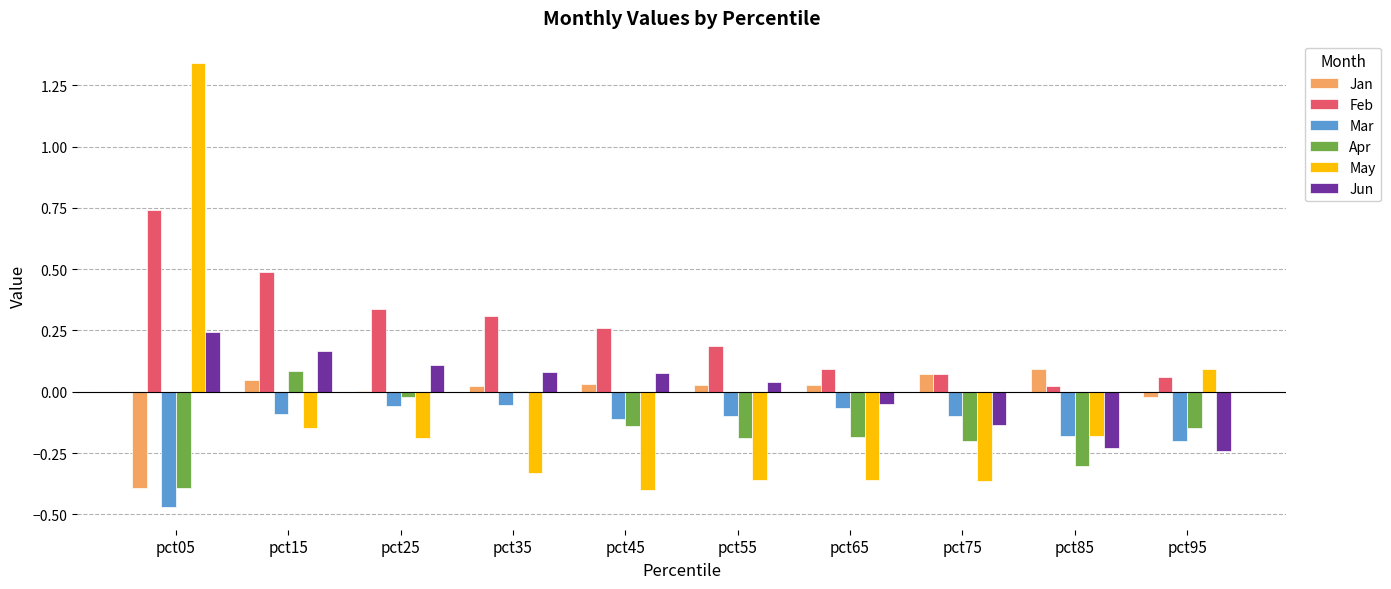

True or false: Jan has a value of 0.0 at pct15.

True